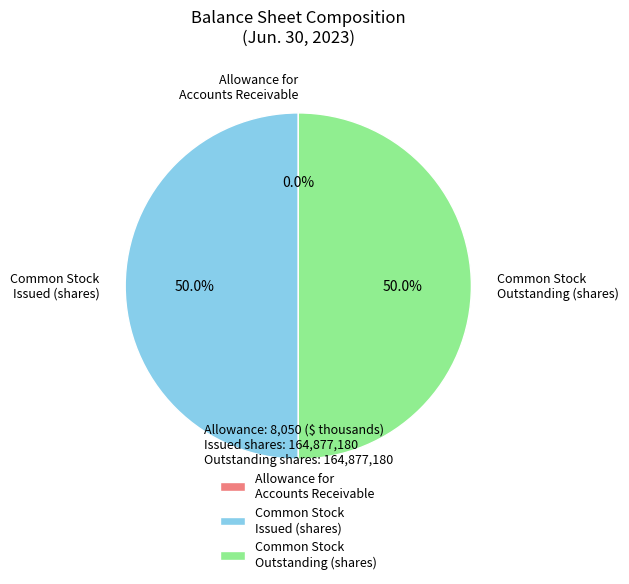

Combined, what portion of the pie is Common Stock Outstanding (shares) and Common Stock Issued (shares)?

100.0%